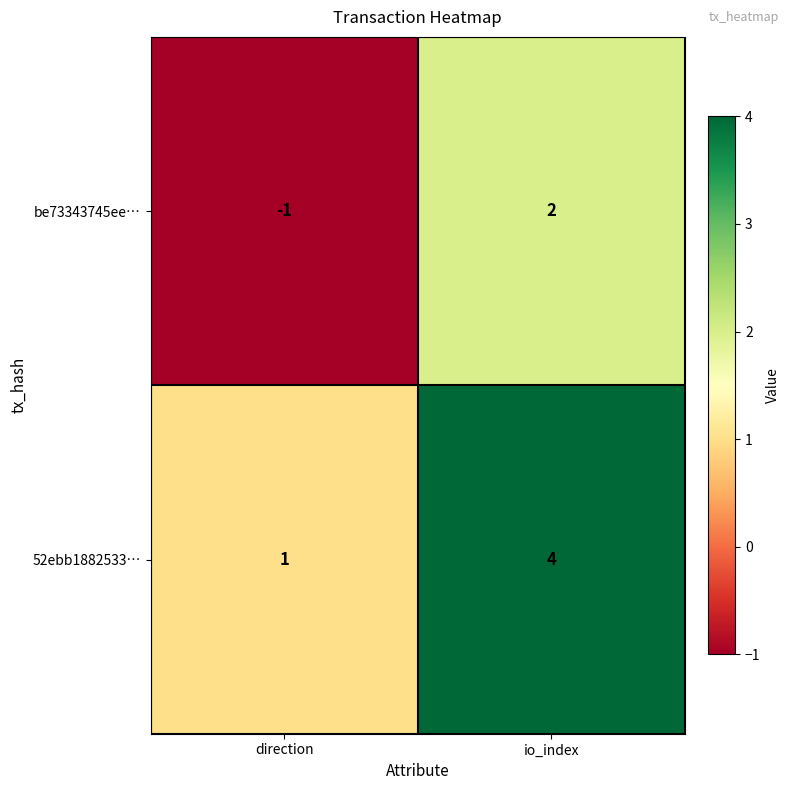

What is the approximate value of 52ebb1882533… at io_index?

4